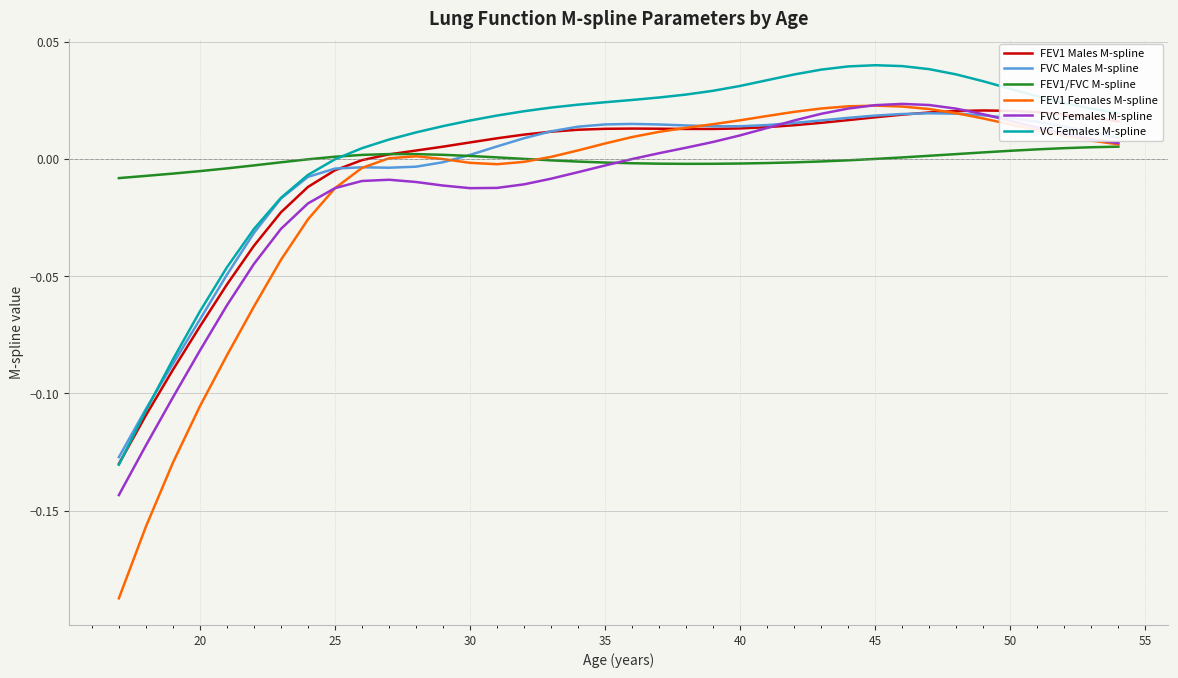

Which series has the widest spread of values?

FEV1 Females M-spline